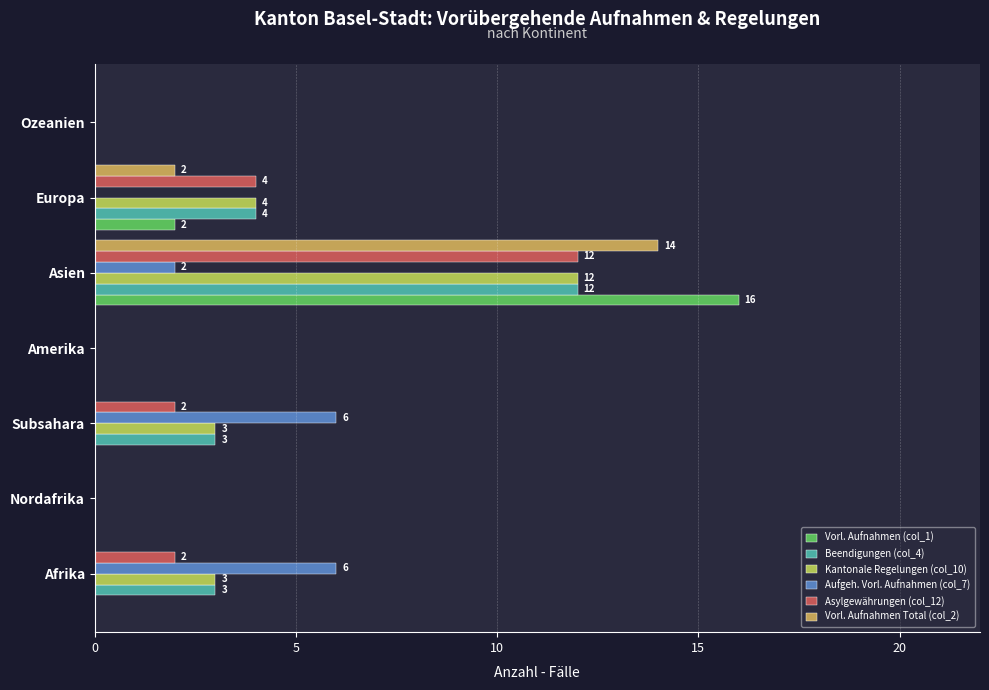

Reading right to left, transcribe all the data shown in this chart.

Vorl. Aufnahmen (col_1): 0	2	16	0	0	0	0
Beendigungen (col_4): 0	4	12	0	3	0	3
Kantonale Regelungen (col_10): 0	4	12	0	3	0	3
Aufgeh. Vorl. Aufnahmen (col_7): 0	0	2	0	6	0	6
Asylgewährungen (col_12): 0	4	12	0	2	0	2
Vorl. Aufnahmen Total (col_2): 0	2	14	0	0	0	0